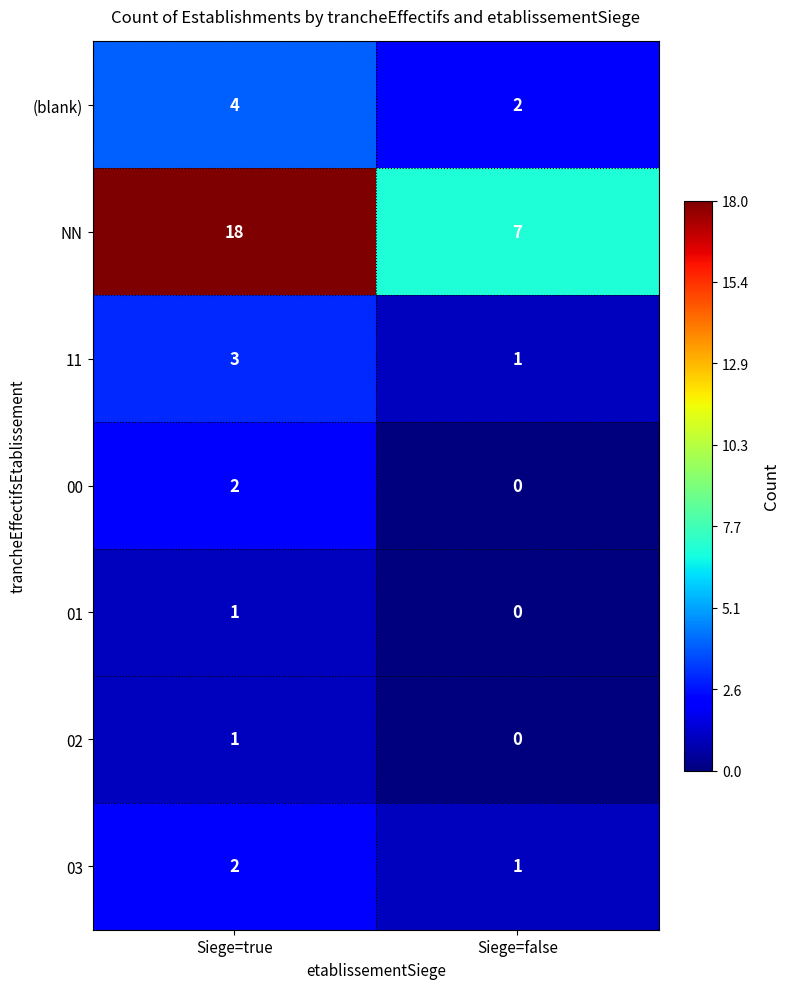

Rank the categories by 02 value from lowest to highest.

Siege=false, Siege=true